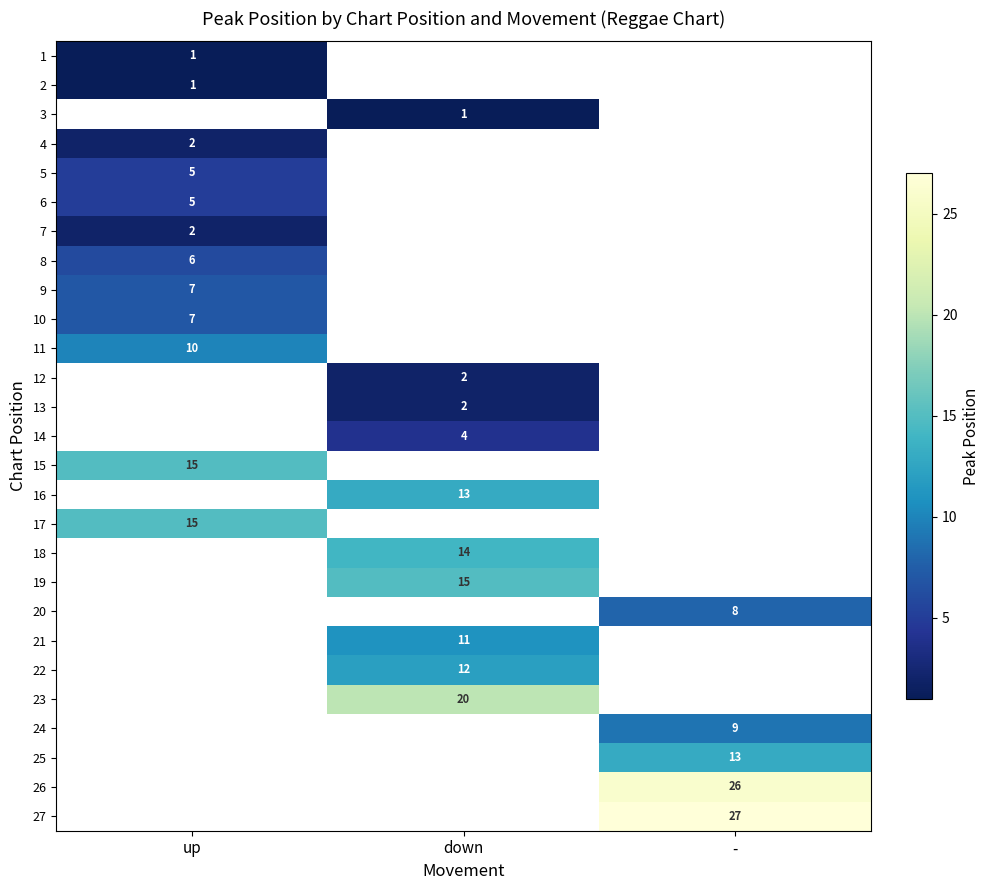

How many series are shown in this chart?

27